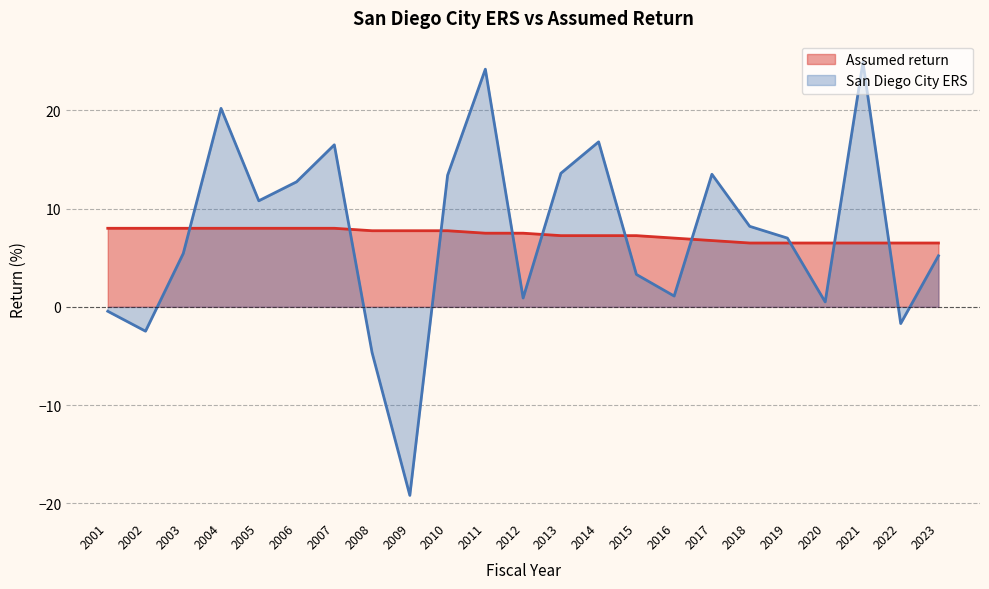

What is the spread (max minus min) of values at 2018?

1.7